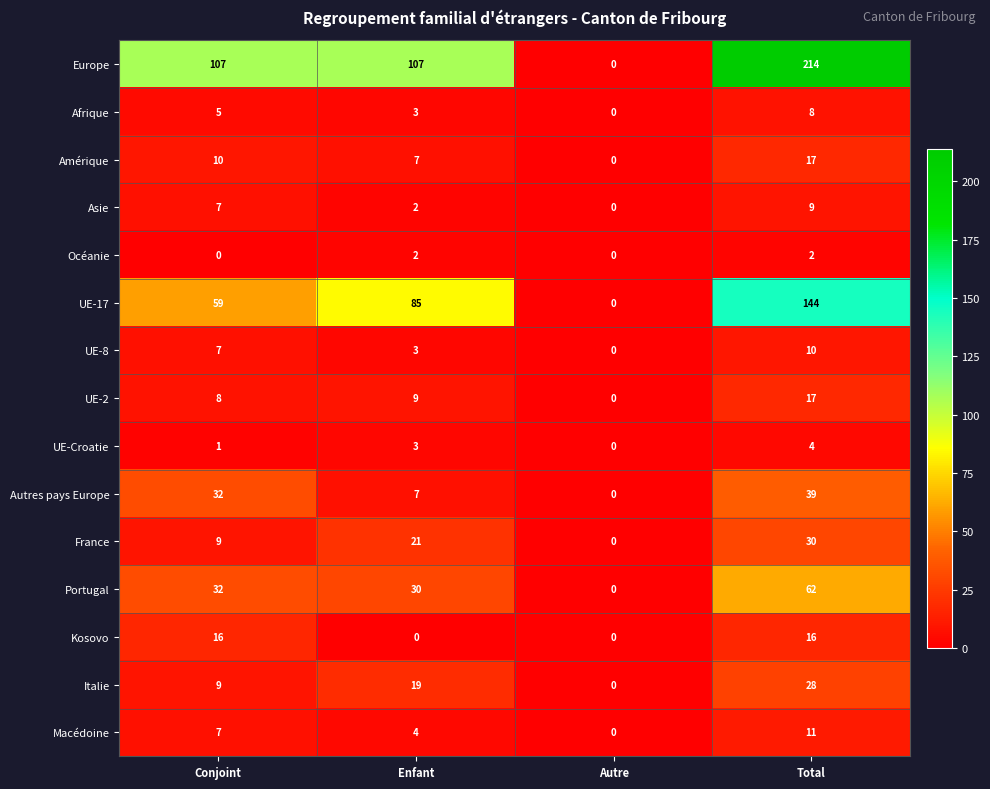

What is the difference between the second highest and minimum values in the France series?

21